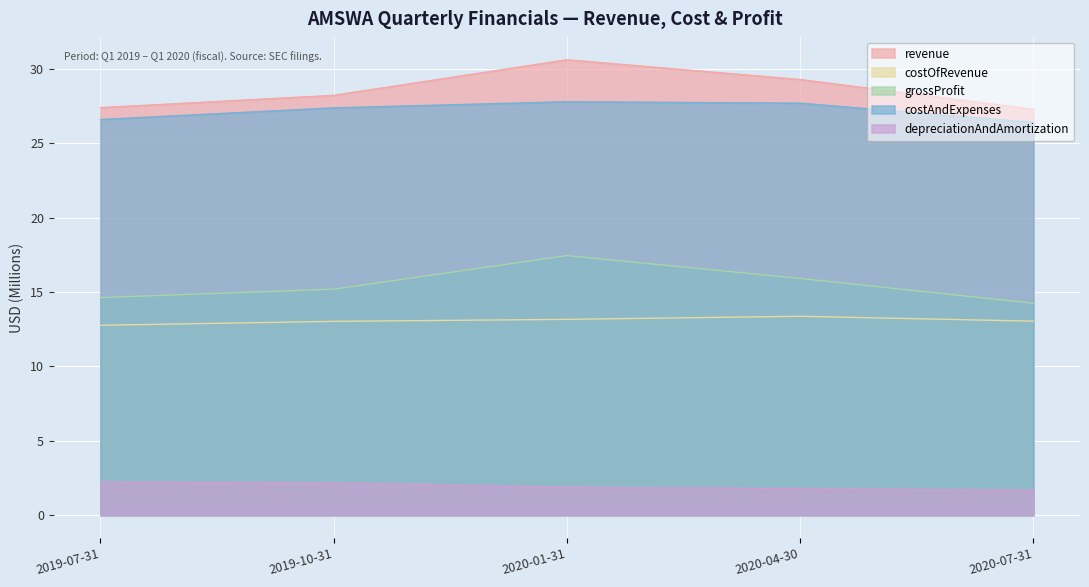

What is the sum of all revenue values?

142.7